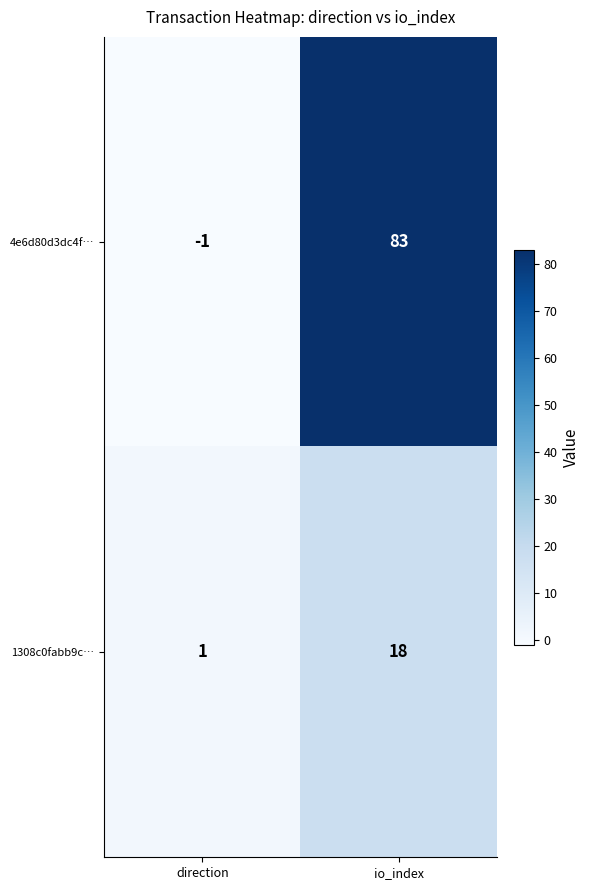

List the series in order of their peak value, lowest first.

1308c0fabb9c…, 4e6d80d3dc4f…